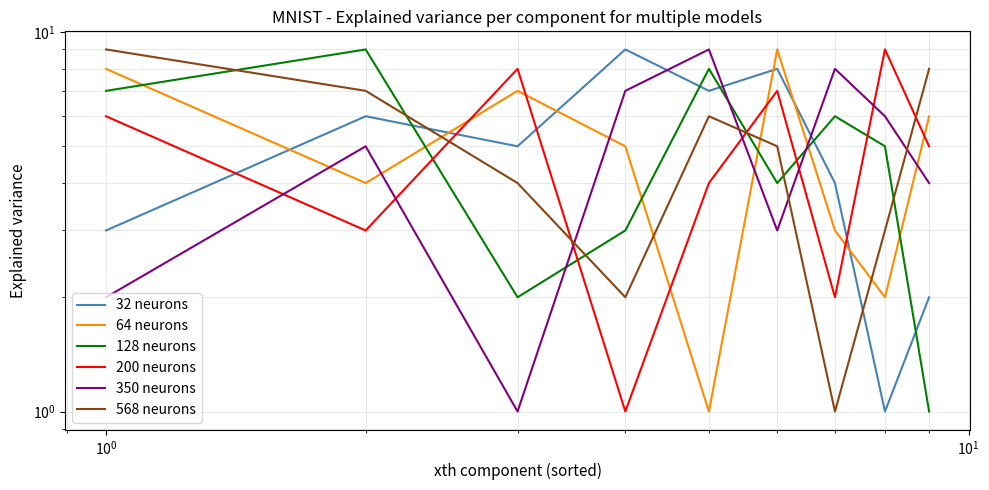

What is the sum of all 200 neurons values?

45